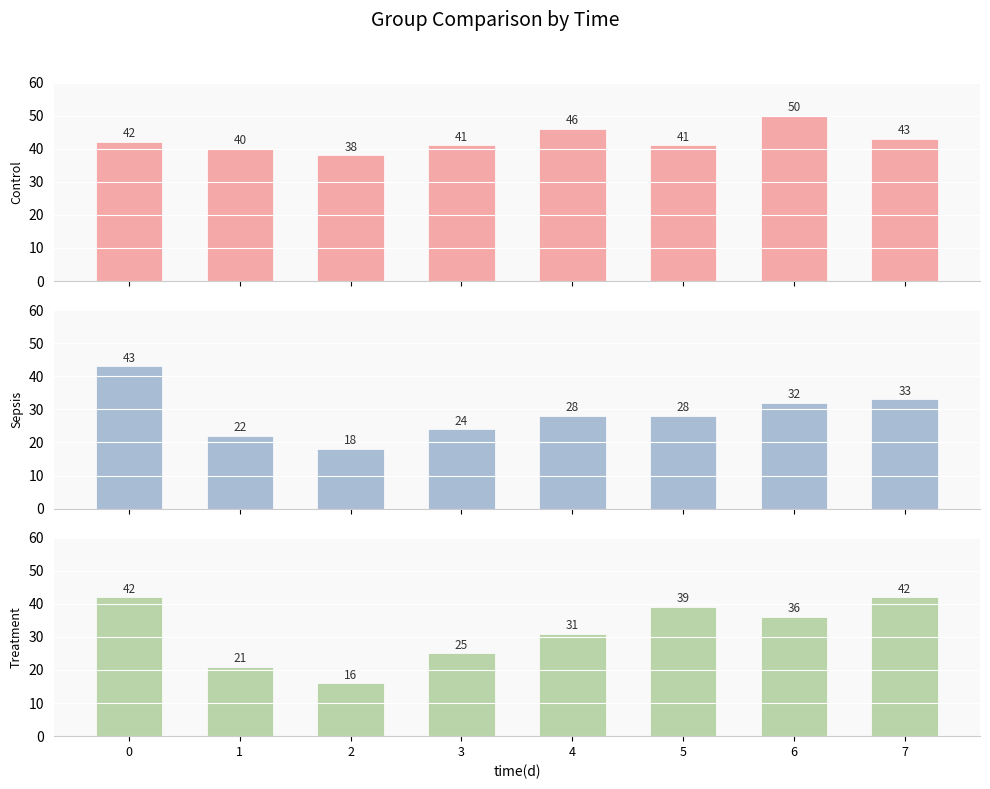

How many values in the control series are below 42?

4